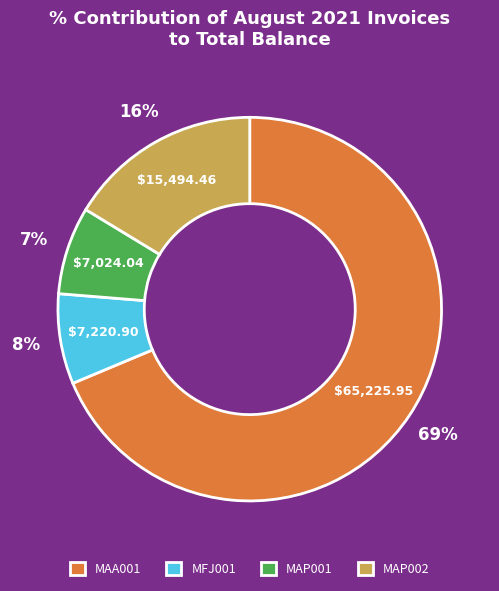

Does MFJ001 account for over 50% of the chart?

No